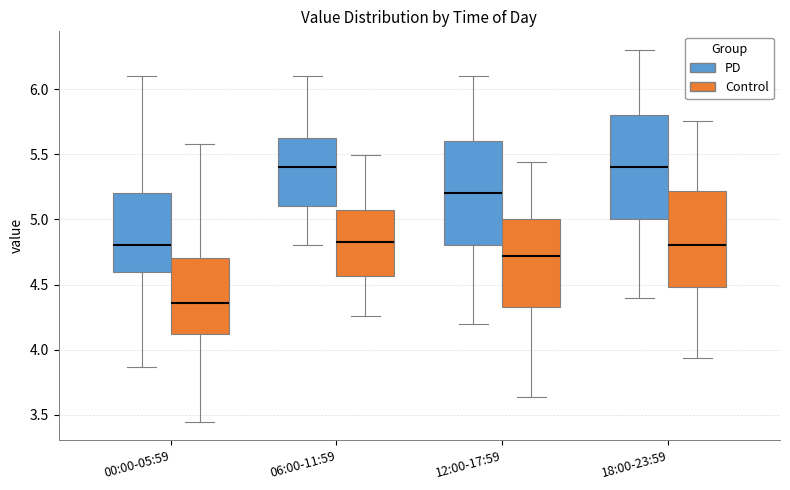

Where does the median line of the box for 00:00-05:59 (PD) sit on the y-axis? The values are not printed on the chart, so give them approximately, as read against the axis.

4.80